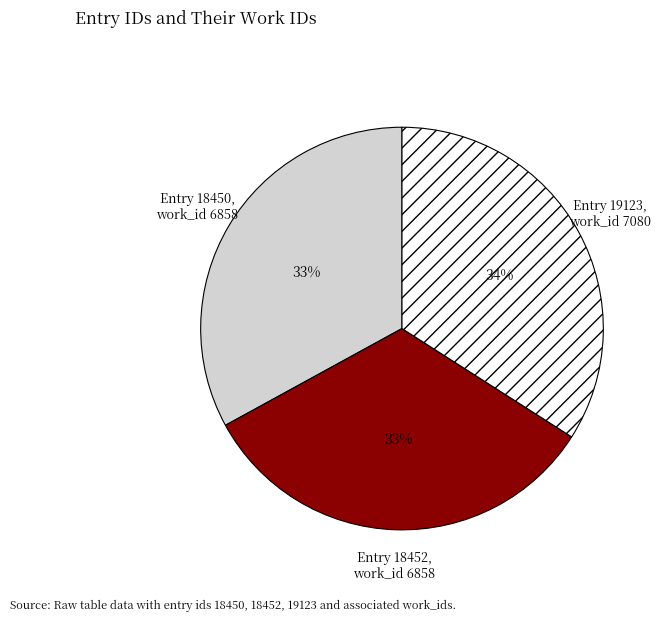

Count the number of slices in the pie.

3